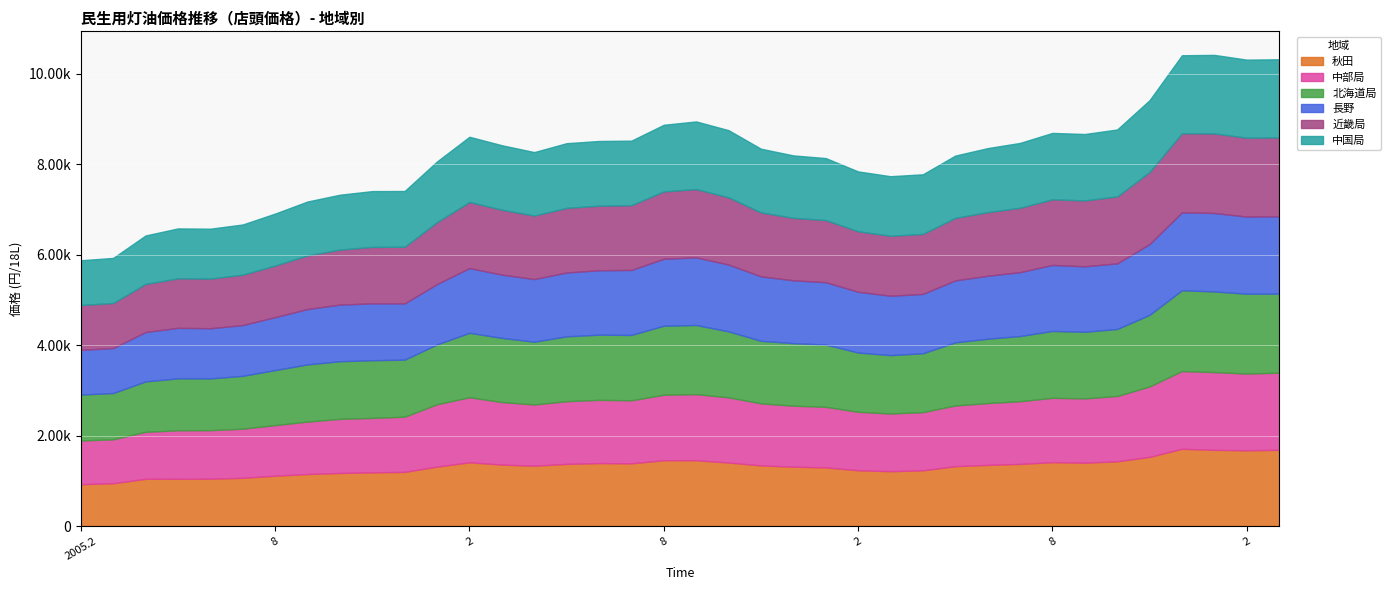

The value of 近畿局 at 9 is 1457. True or false?

True